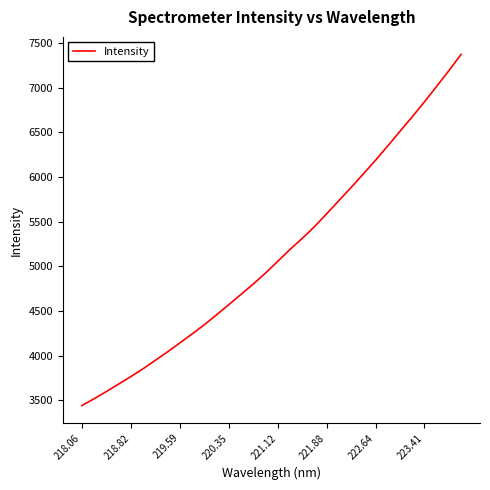

What is the smallest value displayed?

3440.0